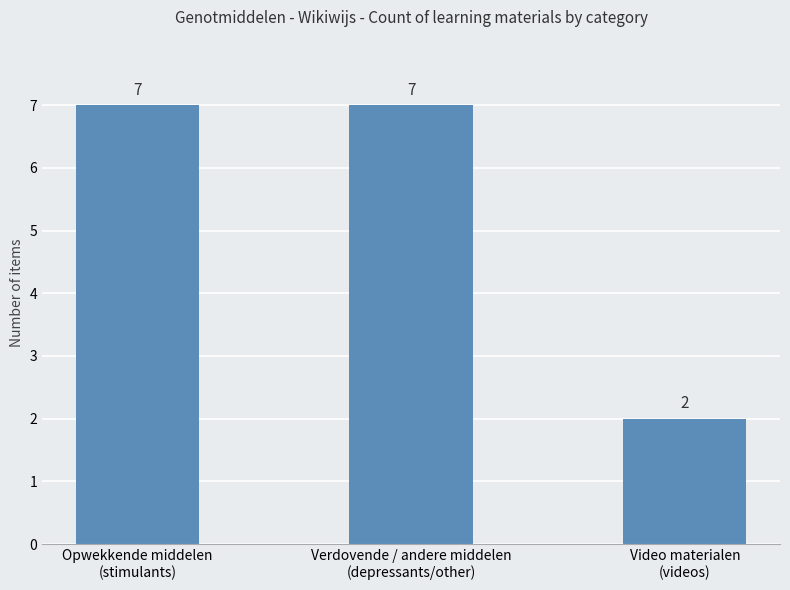

What is the label of the 2nd bar from the right?

Verdovende / andere middelen
(depressants/other)